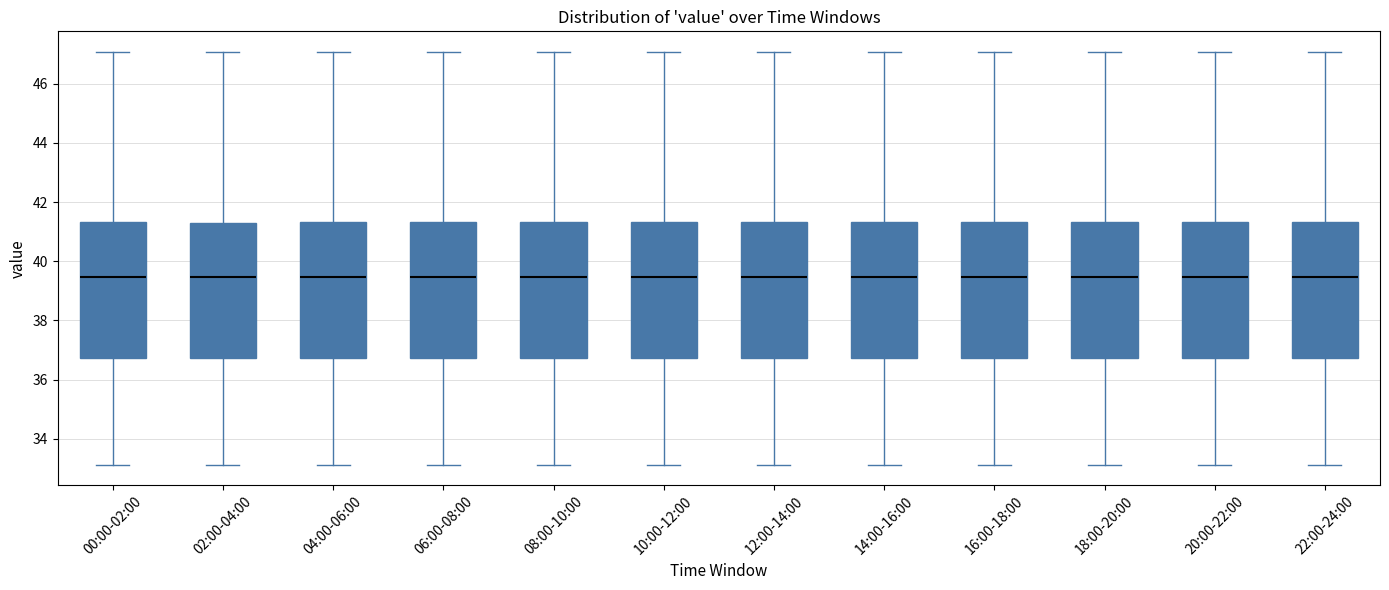

Reading left to right, read every box against the y-axis: the position of its median line, the range the box covers, and the ends of its whiskers. The values are not printed on the chart, so give them approximately, as read against the axis.

00:00-02:00: median 39.4, box 36.8 to 41.4, whiskers 33.2 to 47.0
02:00-04:00: median 39.4, box 36.8 to 41.2, whiskers 33.2 to 47.0
04:00-06:00: median 39.4, box 36.8 to 41.4, whiskers 33.2 to 47.0
06:00-08:00: median 39.4, box 36.8 to 41.4, whiskers 33.2 to 47.0
08:00-10:00: median 39.4, box 36.8 to 41.4, whiskers 33.2 to 47.0
10:00-12:00: median 39.4, box 36.8 to 41.4, whiskers 33.2 to 47.0
12:00-14:00: median 39.4, box 36.8 to 41.4, whiskers 33.2 to 47.0
14:00-16:00: median 39.4, box 36.8 to 41.4, whiskers 33.2 to 47.0
16:00-18:00: median 39.4, box 36.8 to 41.4, whiskers 33.2 to 47.0
18:00-20:00: median 39.4, box 36.8 to 41.4, whiskers 33.2 to 47.0
20:00-22:00: median 39.4, box 36.8 to 41.4, whiskers 33.2 to 47.0
22:00-24:00: median 39.4, box 36.8 to 41.4, whiskers 33.2 to 47.0